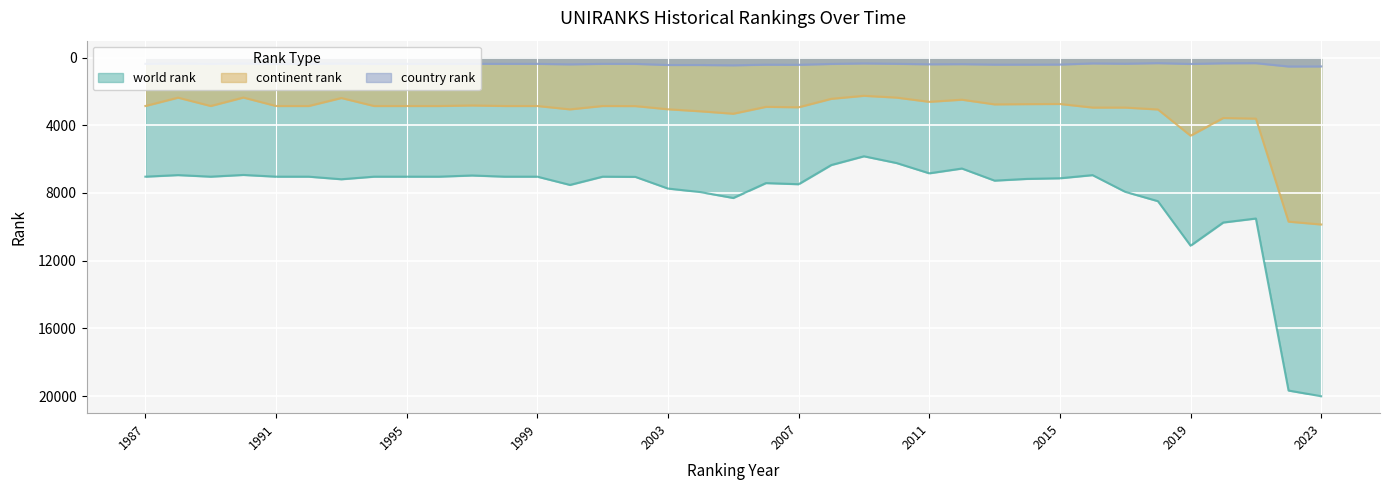

List the series in order of their overall mean, highest first.

world rank, continent rank, country rank